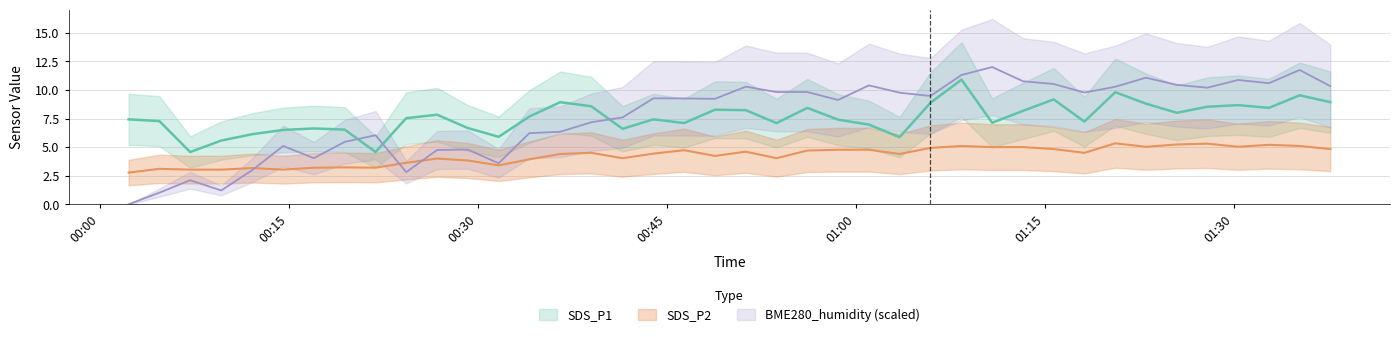

At which label does SDS_P2 reach its minimum?

2023/03/12 00:02:17